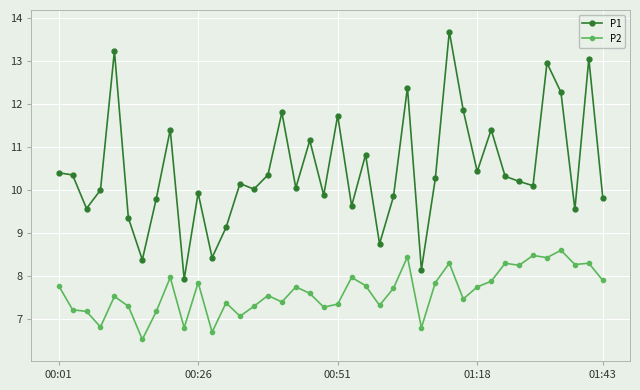

How many data points in P2 are less than 7?

5